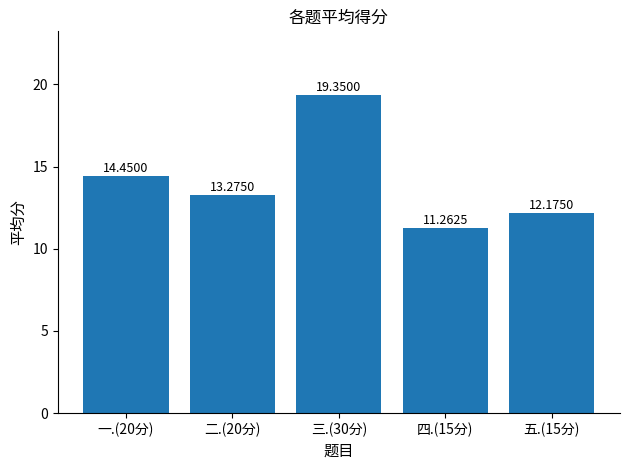

Rank the categories by value from lowest to highest.

四.(15分), 五.(15分), 二.(20分), 一.(20分), 三.(30分)